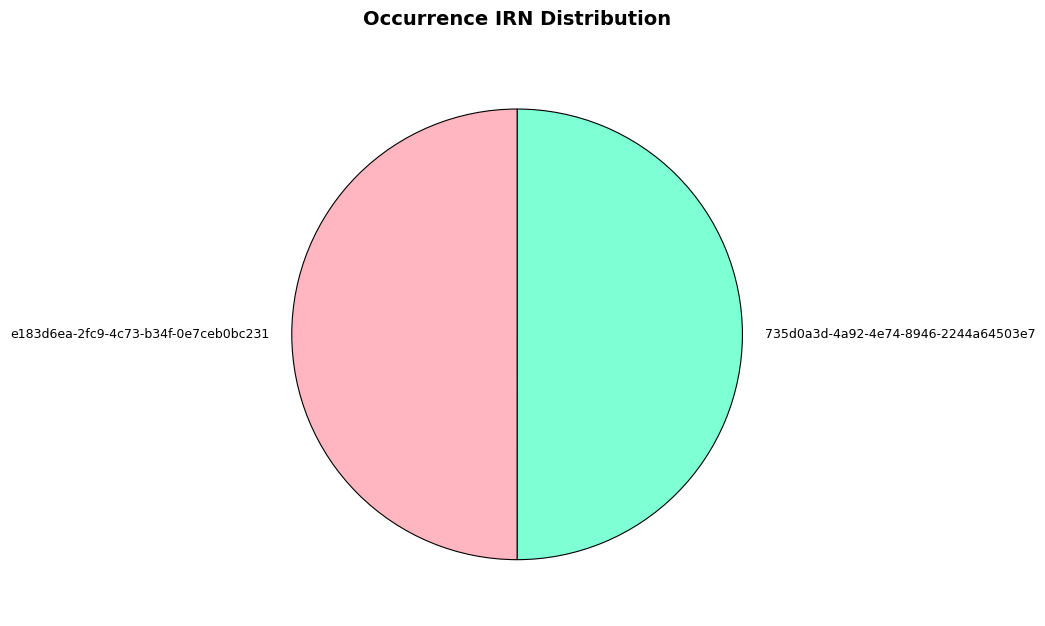

What is the ratio of the value at e183d6ea-2fc9-4c73-b34f-0e7ceb0bc231 to the value at 735d0a3d-4a92-4e74-8946-2244a64503e7?

1.0